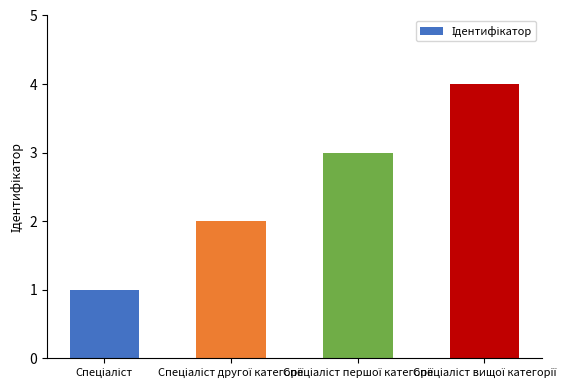

What is the difference between the maximum and minimum values?

3